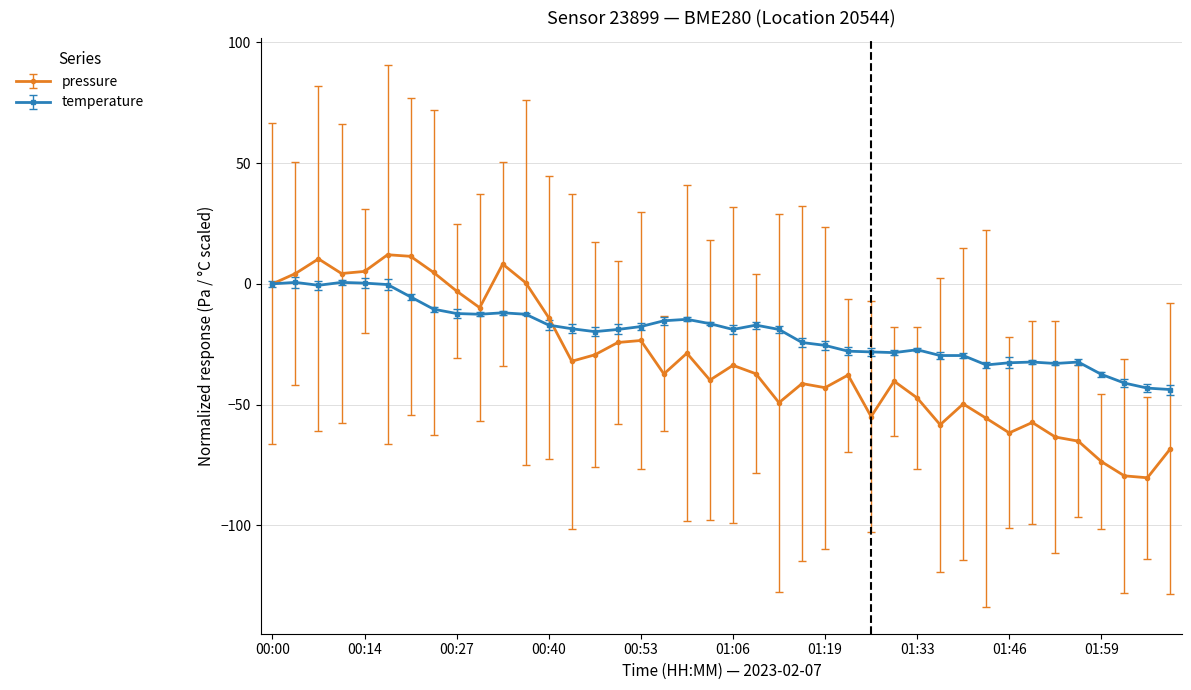

What is the value of the temperature point at the 37th from the left?

-37.5